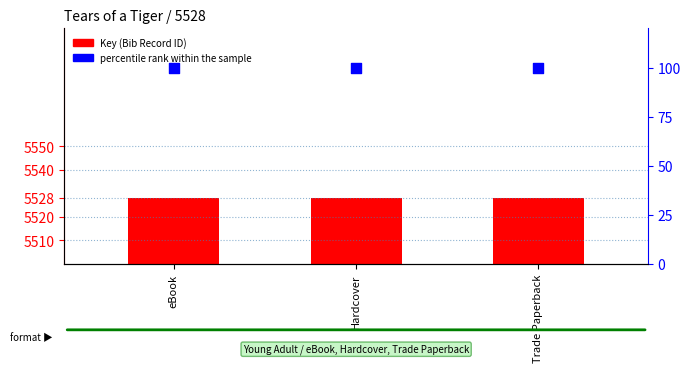

At how many categories does at least one series exceed 3667?

3